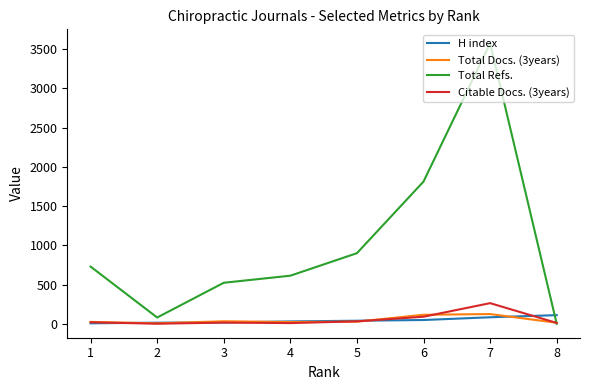

What is the greatest value displayed?

3575